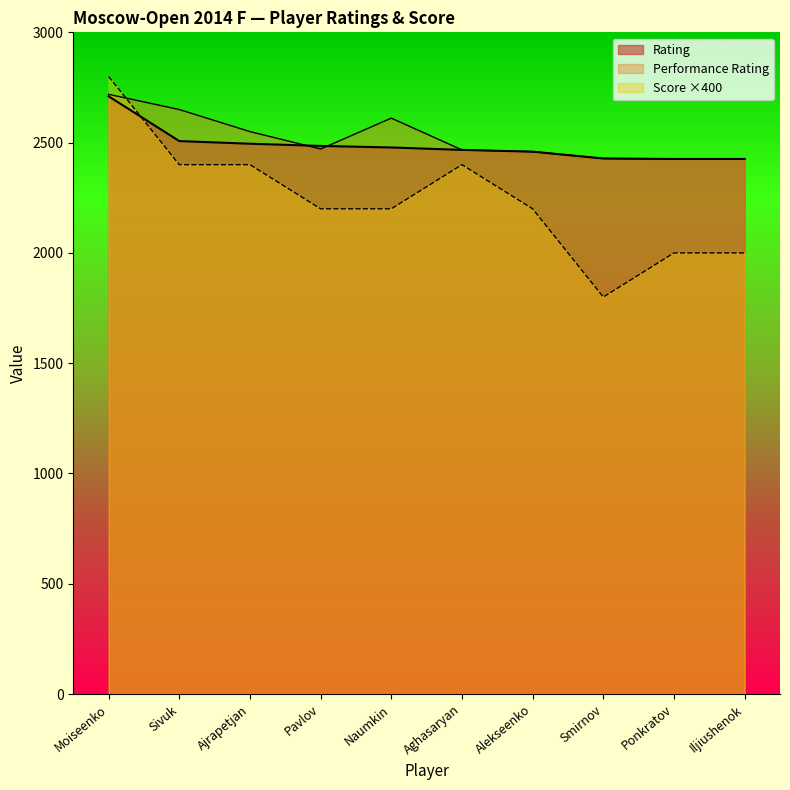

At how many categories does at least one series exceed 1850?

10